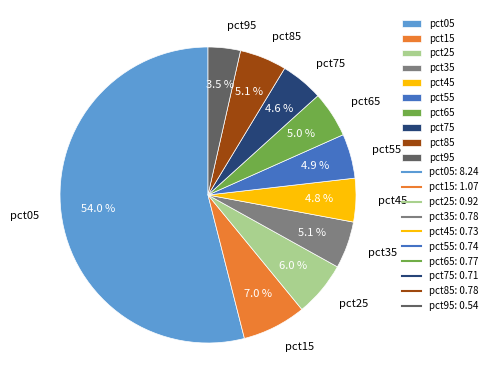

Do pct25 and pct95 together represent more than half of the pie?

No